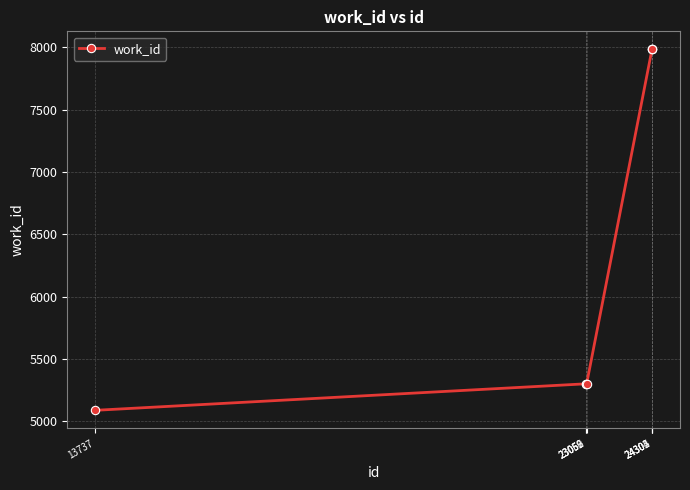

The value at 24305 is 7984. True or false?

True